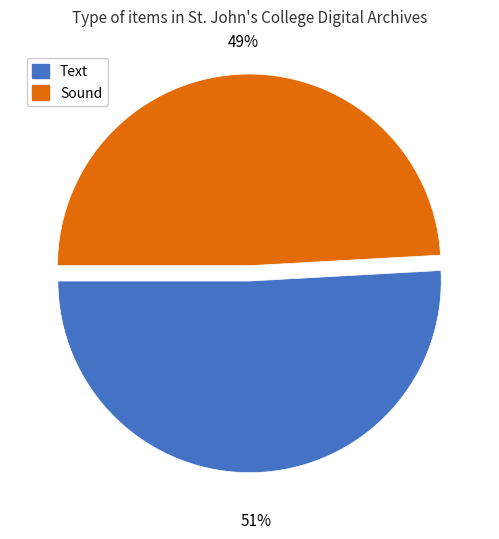

Rank the categories by value from highest to lowest.

Text, Sound